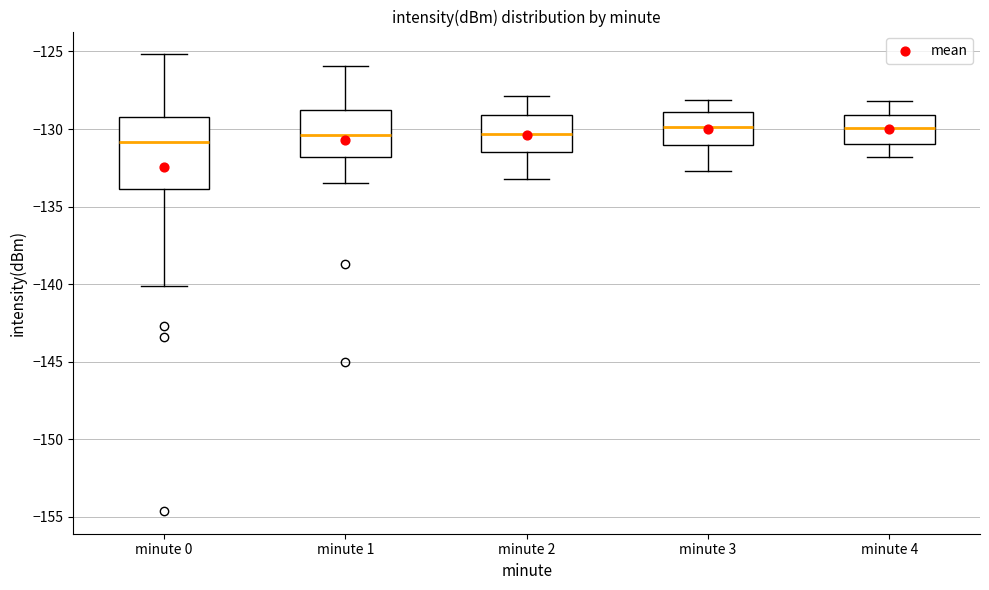

Which box is the tallest, from its lower edge to its upper edge?

minute 0